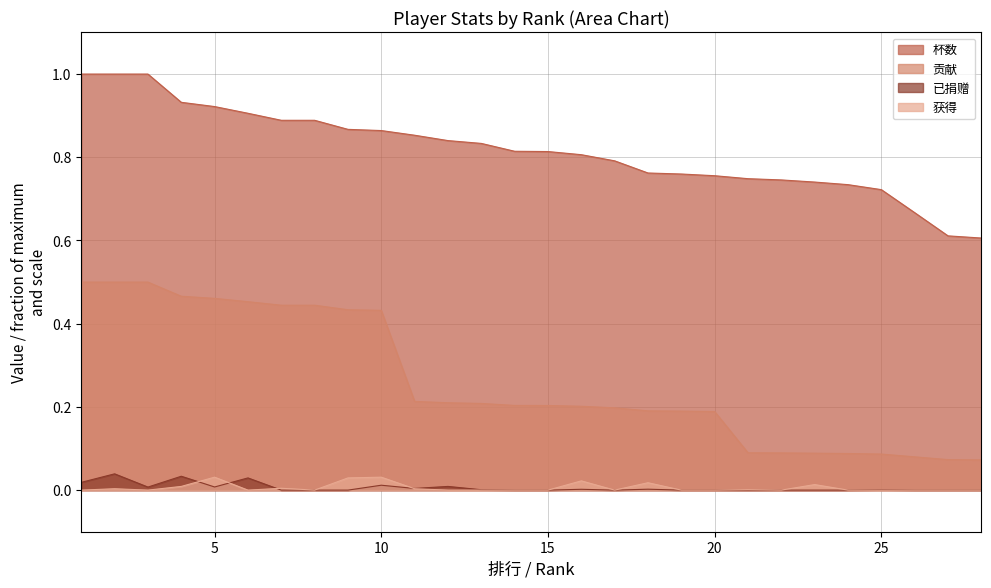

Does the chart have visible grid lines?

Yes